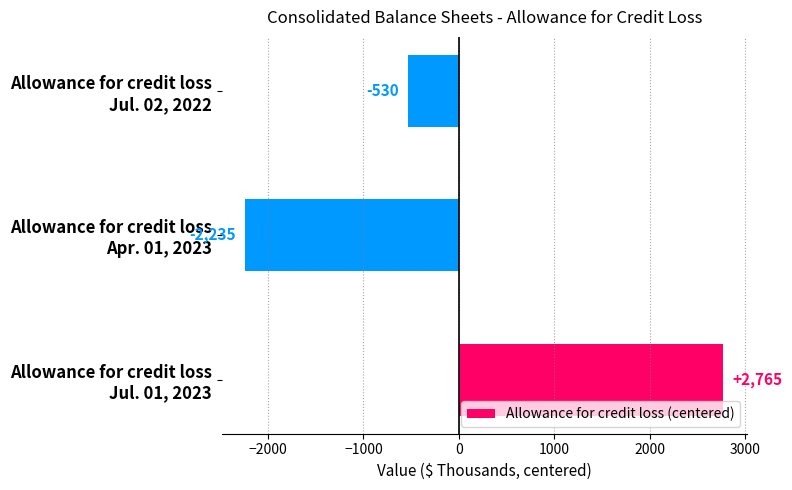

What is the difference between the second highest and minimum values?

1705.0